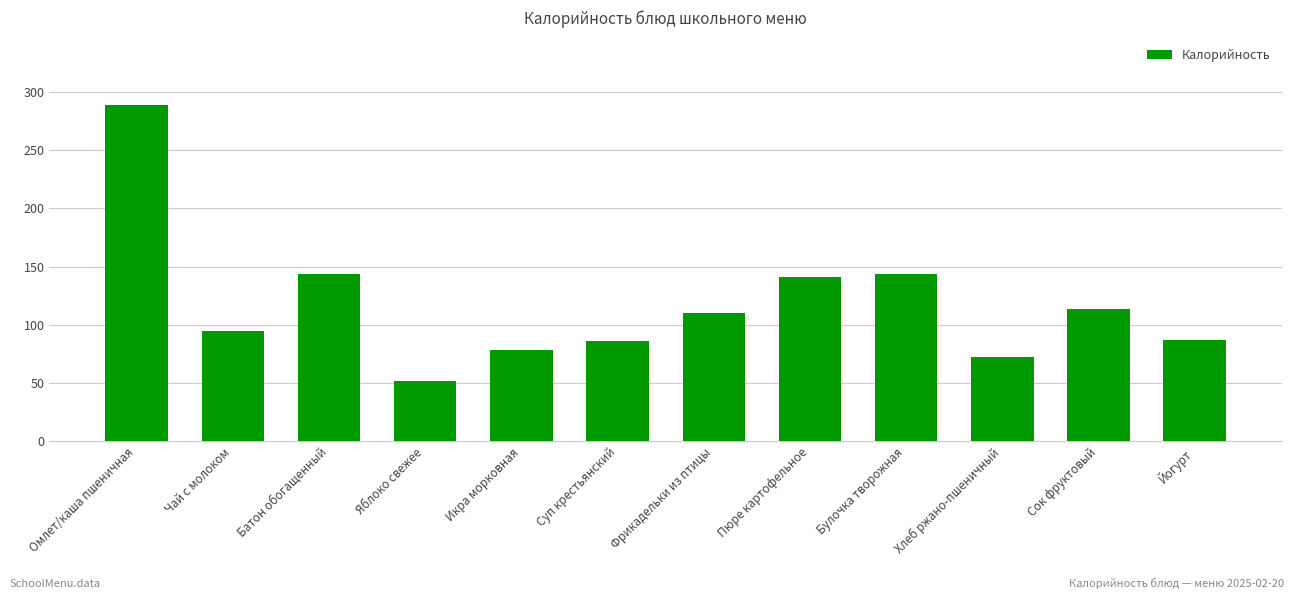

The value at Йогурт is 133. True or false?

False